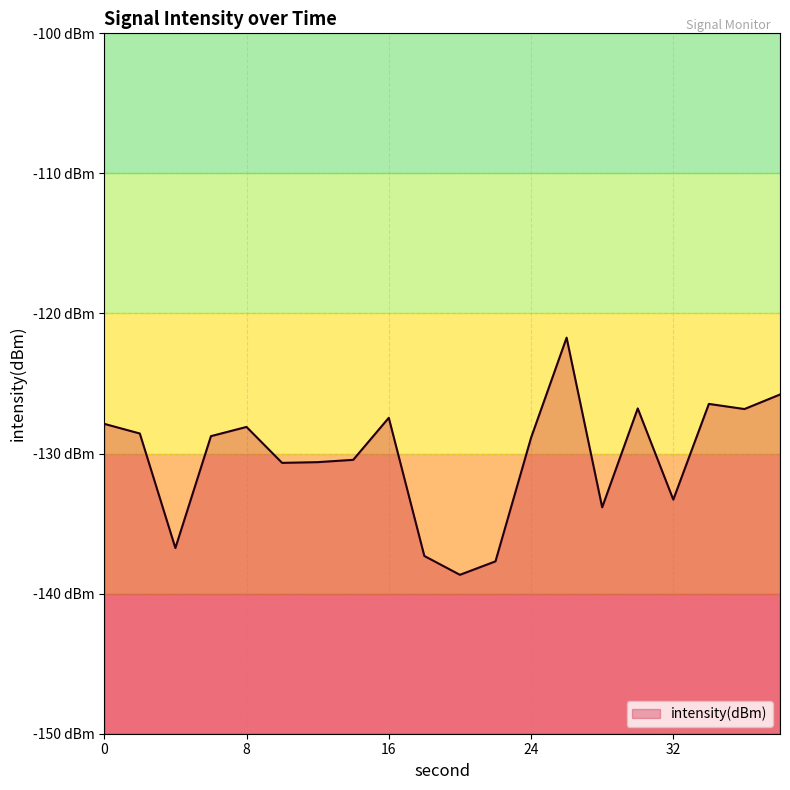

List the labels in order of value, largest first.

26, 38, 34, 30, 36, 16, 0, 8, 2, 6, 24, 14, 12, 10, 32, 28, 4, 18, 22, 20